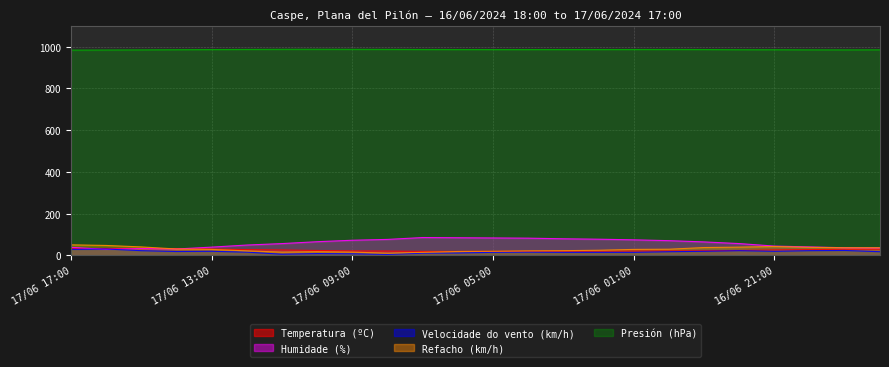

At which category does Velocidade do vento (km/h) reach its first local valley?

17/06 14:00